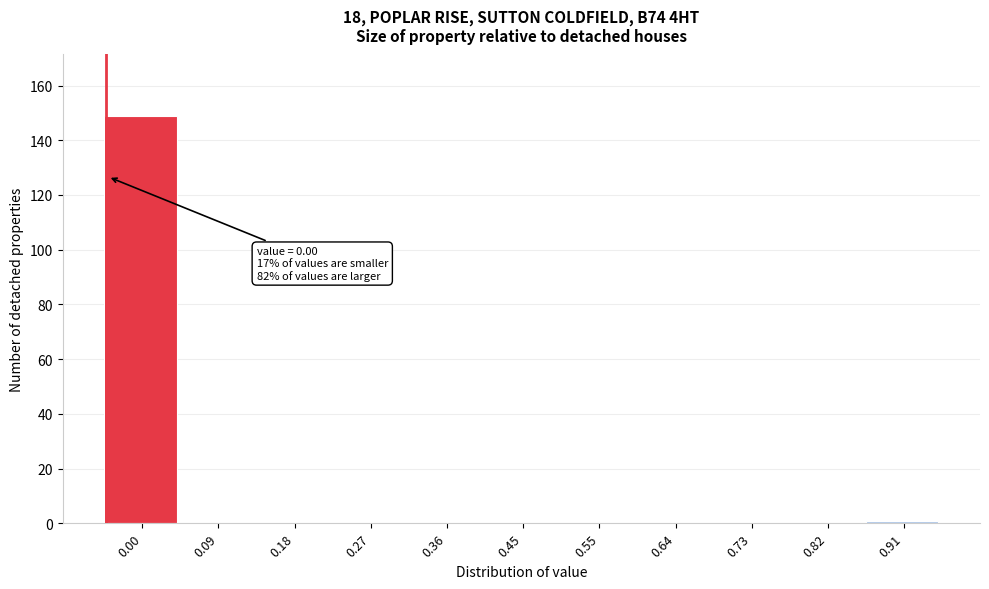

Reading left to right, list all the values displayed in this chart.

0.00=149	0.09=0	0.18=0	0.27=0	0.36=0	0.45=0	0.55=0	0.64=0	0.73=0	0.82=0	0.91=1